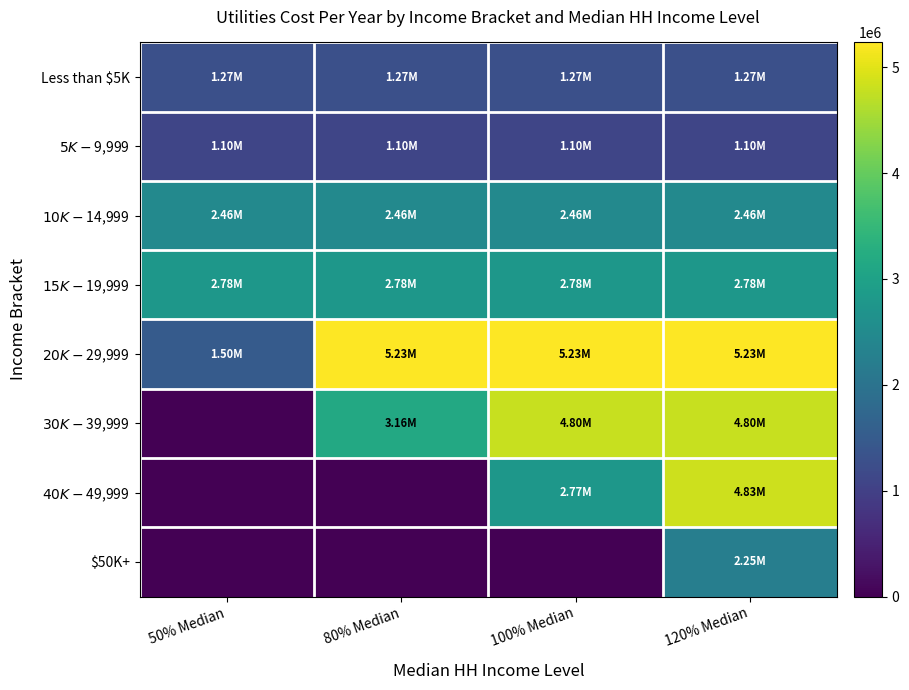

Reading left to right, list all the values displayed in this chart.

Less than $5K: 50% Median=1270331.0	80% Median=1270331.0	100% Median=1270331.0	120% Median=1270331.0
$5K-$9,999: 50% Median=1098828.0	80% Median=1098828.0	100% Median=1098828.0	120% Median=1098828.0
$10K-$14,999: 50% Median=2458932.0	80% Median=2458932.0	100% Median=2458932.0	120% Median=2458932.0
$15K-$19,999: 50% Median=2780166.0	80% Median=2780166.0	100% Median=2780166.0	120% Median=2780166.0
$20K-$29,999: 50% Median=1501124.1	80% Median=5234045.0	100% Median=5234045.0	120% Median=5234045.0
$30K-$39,999: 50% Median=0.0	80% Median=3164503.0	100% Median=4803435.0	120% Median=4803435.0
$40K-$49,999: 50% Median=0.0	80% Median=0.0	100% Median=2770873.9	120% Median=4831515.0
$50K+: 50% Median=0.0	80% Median=0.0	100% Median=0.0	120% Median=2247287.1